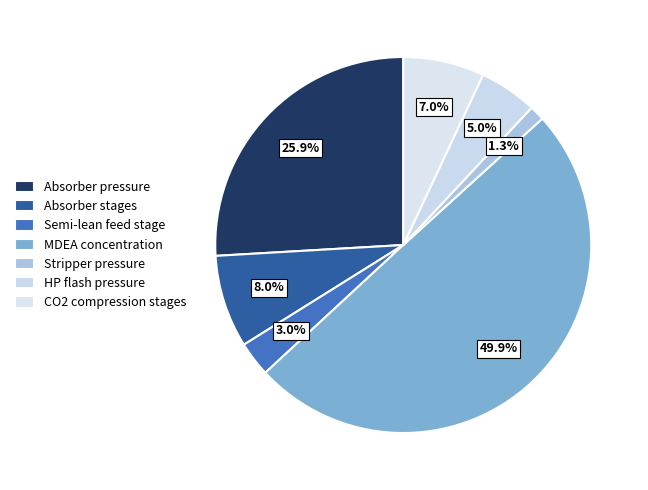

What percentage is the Semi-lean feed stage slice, to the nearest percent?

3%